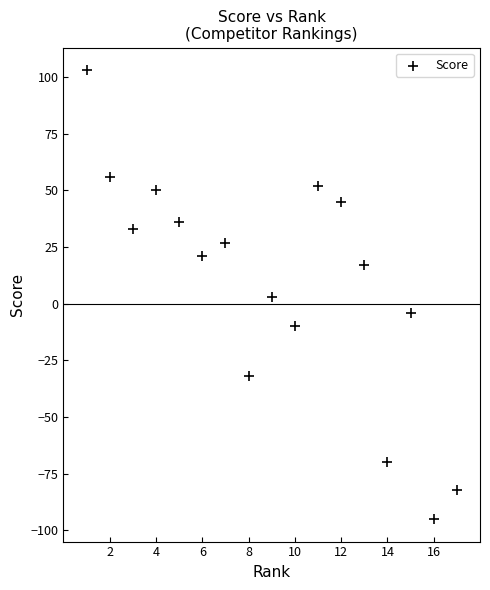

What is the range of Y values (max minus min)?

198